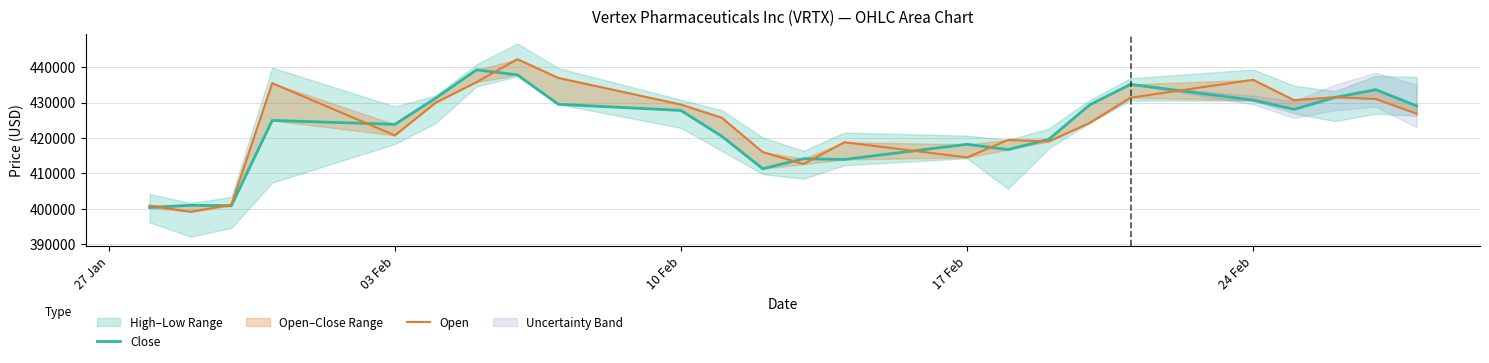

Between which two adjacent categories do Close and Open first intersect?

27 Jan and 03 Feb